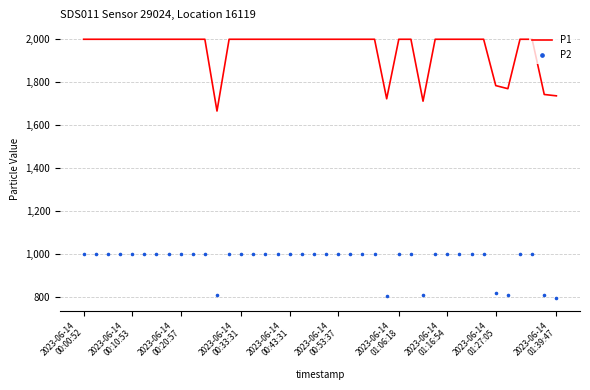

Which series contains the highest Y value?

P1